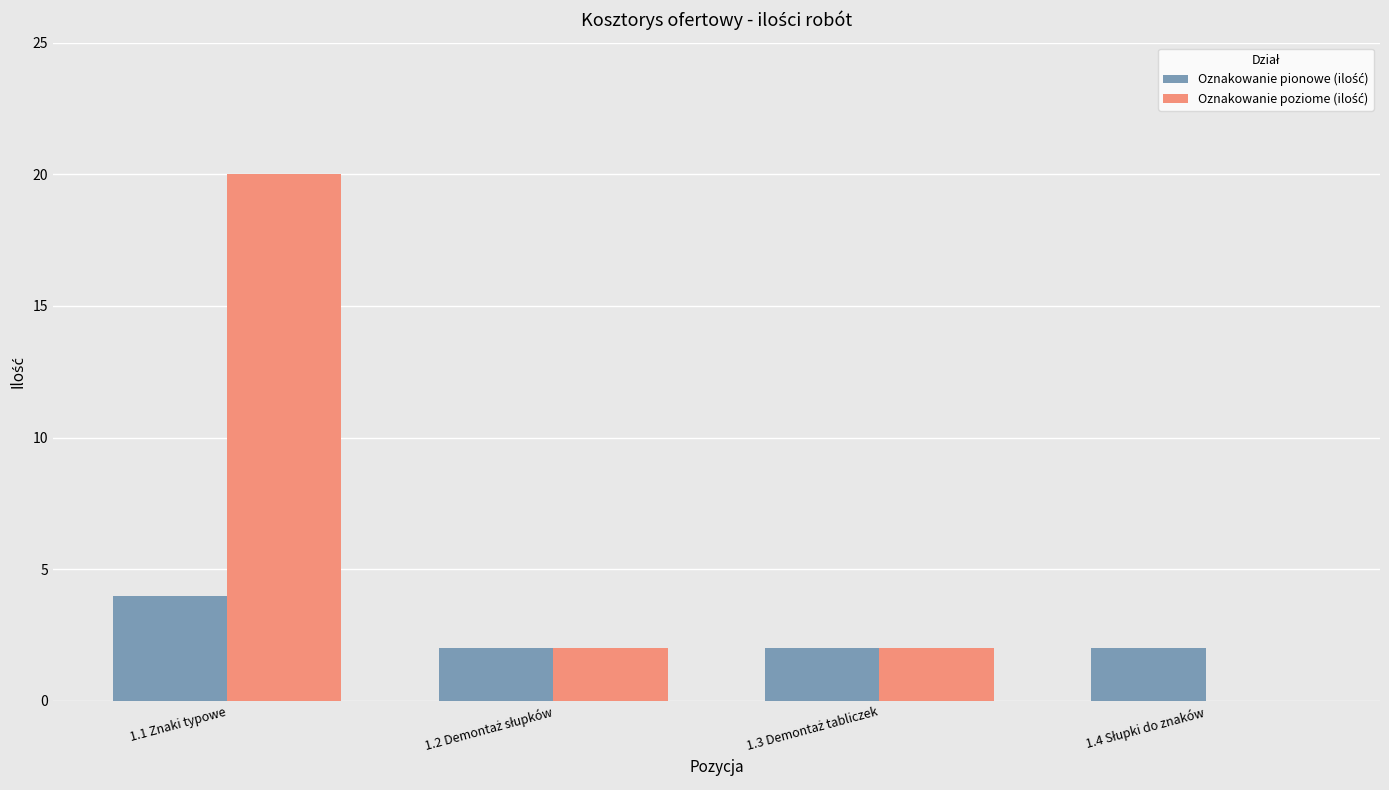

At which category is the sum across all series the highest?

1.1 Znaki typowe